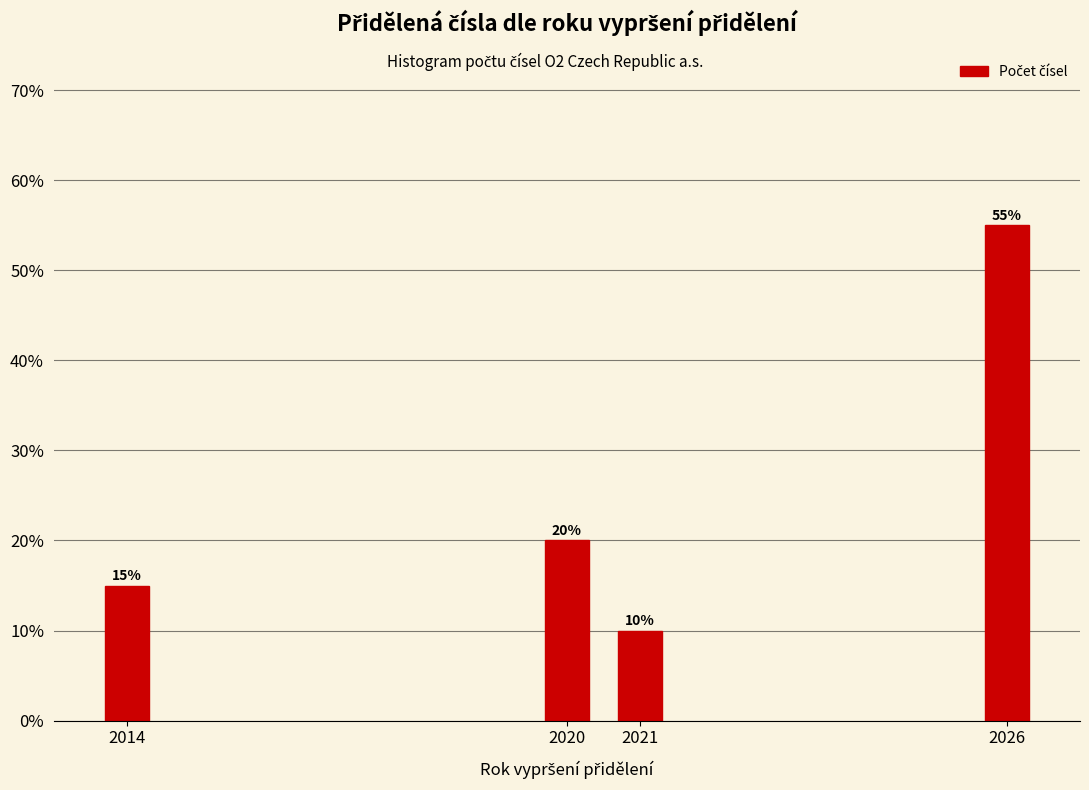

Reading left to right, what are all the values shown in this chart?

15.0	20.0	10.0	55.0